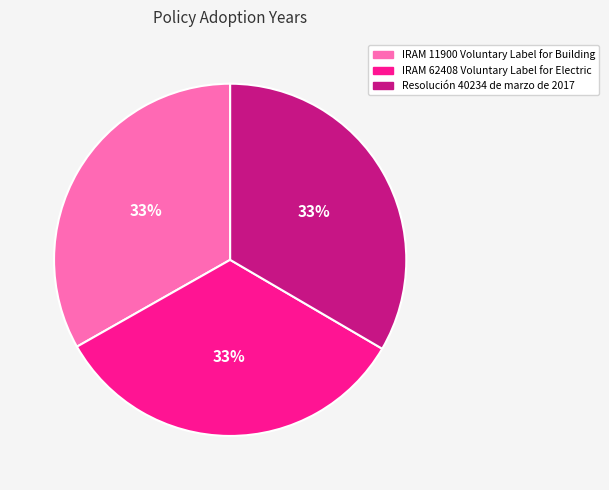

Does IRAM 62408 Voluntary Label for Electric account for over 50% of the chart?

No